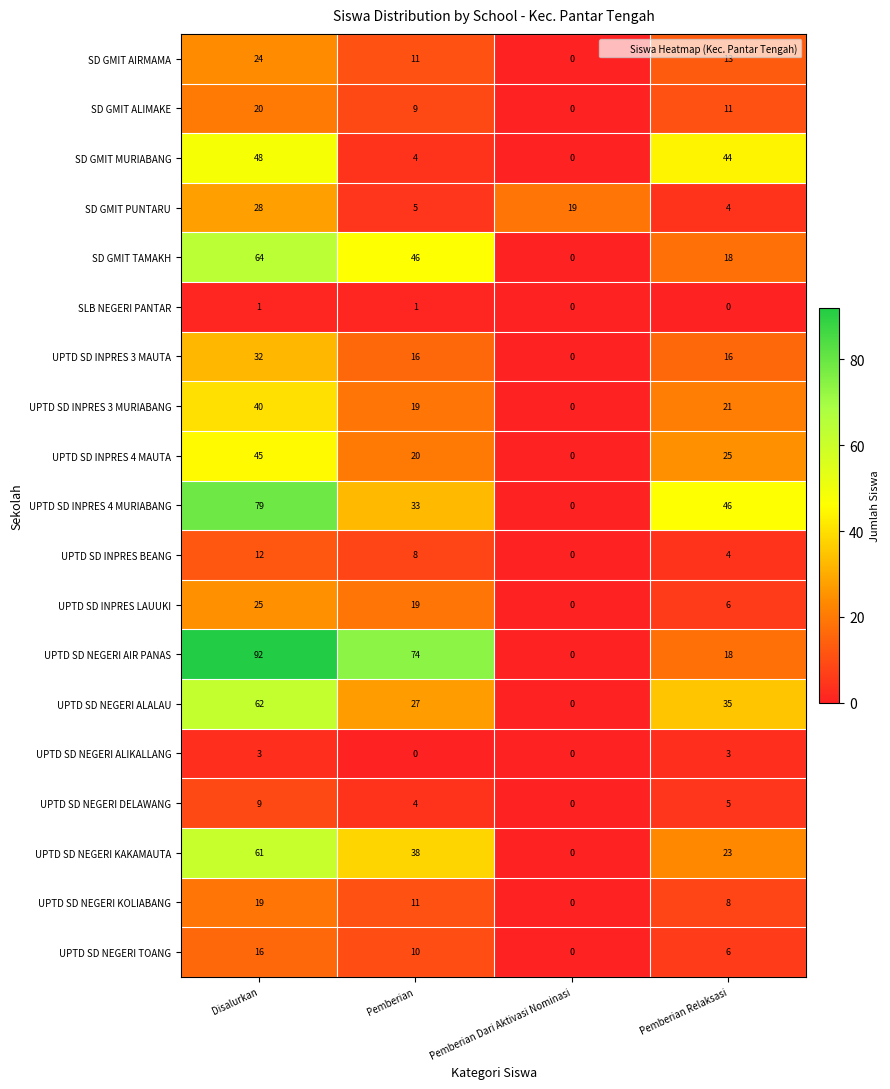

What is the spread (max minus min) of values at Pemberian Dari Aktivasi Nominasi?

19